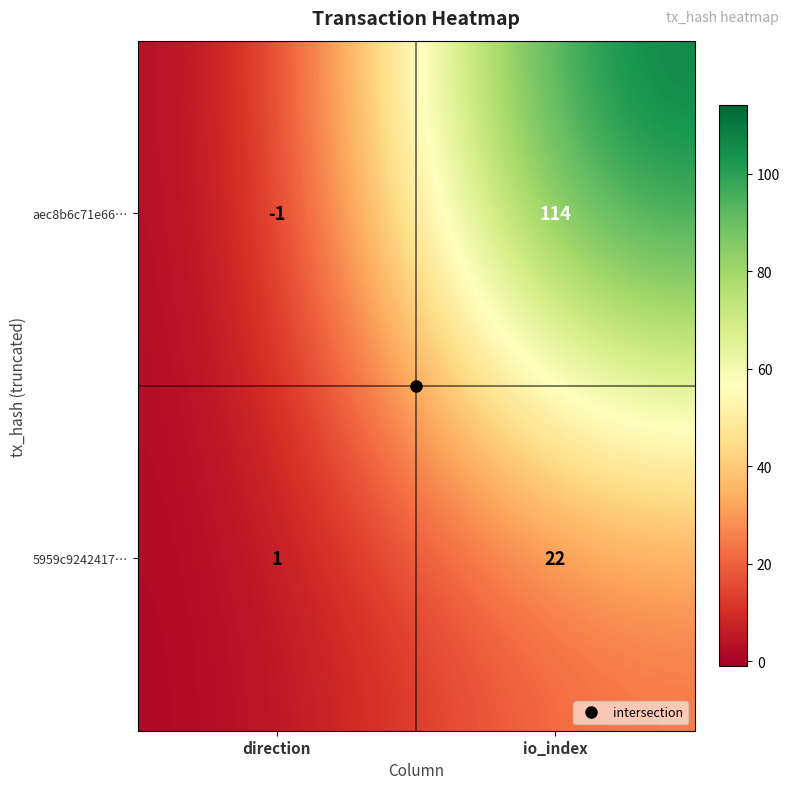

Read the aec8b6c71e66… value at io_index, to the nearest 5.

115